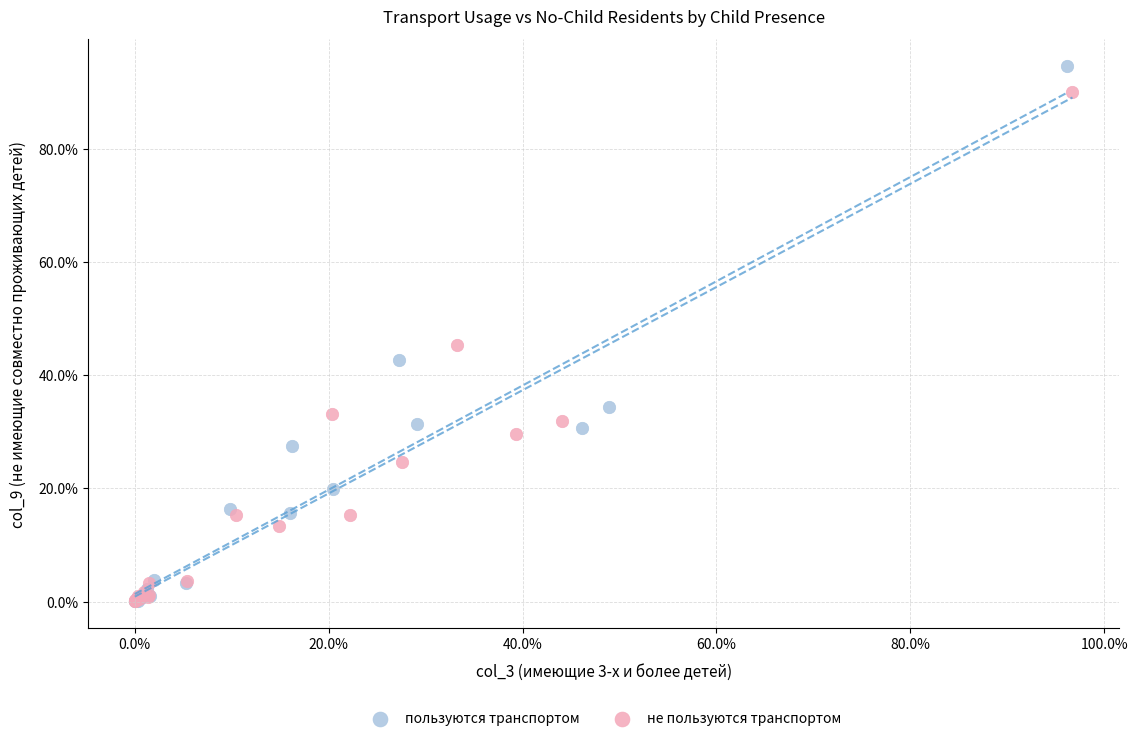

Which series contains the highest Y value?

пользуются транспортом